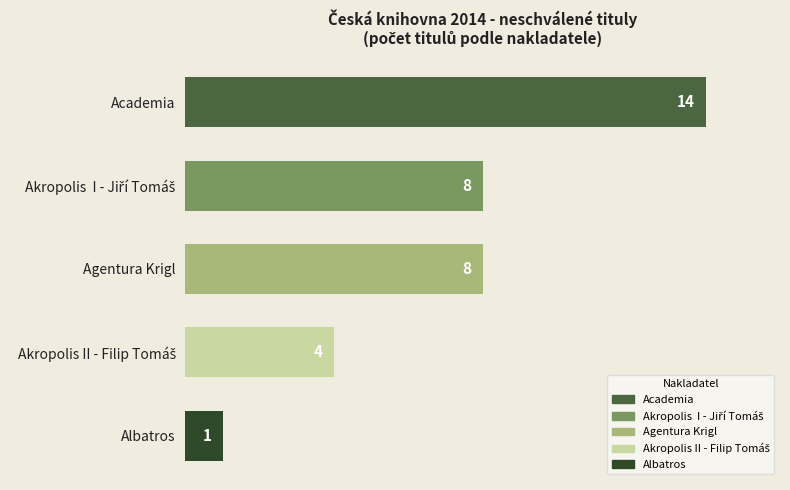

What position from the top is Academia?

1